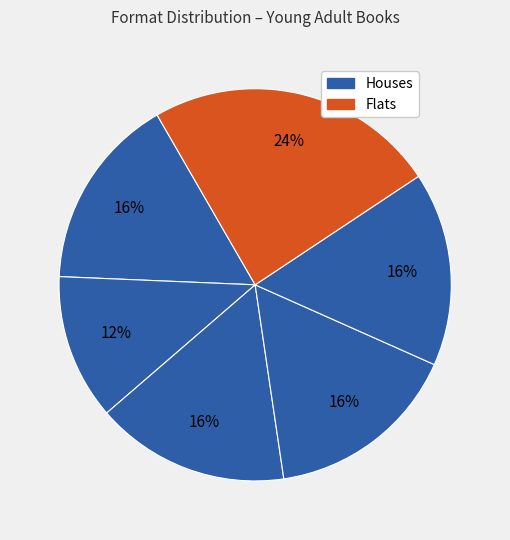

How many slices are in this pie chart?

6